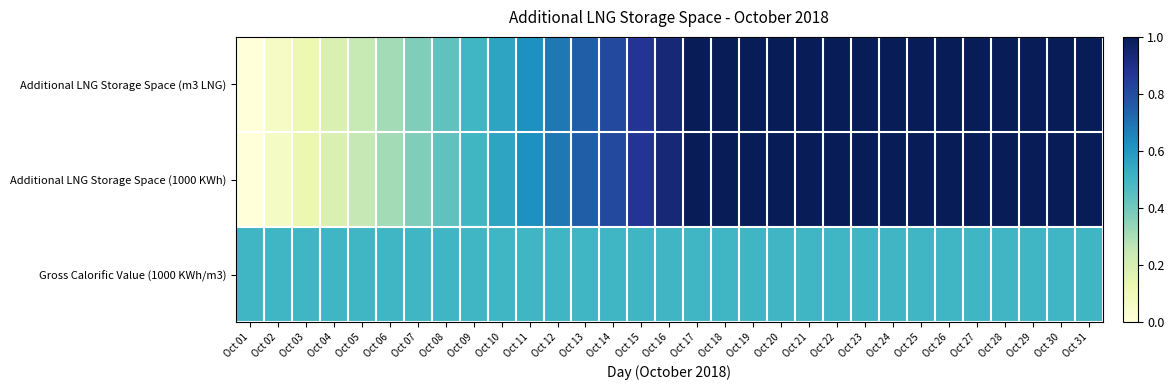

Reading left to right, extract all data points from this chart.

Additional LNG Storage Space (m3 LNG): Oct 01=0.0	Oct 02=0.1	Oct 03=0.1	Oct 04=0.2	Oct 05=0.2	Oct 06=0.3	Oct 07=0.4	Oct 08=0.4	Oct 09=0.5	Oct 10=0.6	Oct 11=0.6	Oct 12=0.7	Oct 13=0.7	Oct 14=0.8	Oct 15=0.9	Oct 16=0.9	Oct 17=1.0	Oct 18=1.0	Oct 19=1.0	Oct 20=1.0	Oct 21=1.0	Oct 22=1.0	Oct 23=1.0	Oct 24=1.0	Oct 25=1.0	Oct 26=1.0	Oct 27=1.0	Oct 28=1.0	Oct 29=1.0	Oct 30=1.0	Oct 31=1.0
Additional LNG Storage Space (1000 KWh): Oct 01=0.0	Oct 02=0.1	Oct 03=0.1	Oct 04=0.2	Oct 05=0.3	Oct 06=0.3	Oct 07=0.4	Oct 08=0.4	Oct 09=0.5	Oct 10=0.6	Oct 11=0.6	Oct 12=0.7	Oct 13=0.7	Oct 14=0.8	Oct 15=0.9	Oct 16=0.9	Oct 17=1.0	Oct 18=1.0	Oct 19=1.0	Oct 20=1.0	Oct 21=1.0	Oct 22=1.0	Oct 23=1.0	Oct 24=1.0	Oct 25=1.0	Oct 26=1.0	Oct 27=1.0	Oct 28=1.0	Oct 29=1.0	Oct 30=1.0	Oct 31=1.0
Gross Calorific Value (1000 KWh/m3): Oct 01=0.5	Oct 02=0.5	Oct 03=0.5	Oct 04=0.5	Oct 05=0.5	Oct 06=0.5	Oct 07=0.5	Oct 08=0.5	Oct 09=0.5	Oct 10=0.5	Oct 11=0.5	Oct 12=0.5	Oct 13=0.5	Oct 14=0.5	Oct 15=0.5	Oct 16=0.5	Oct 17=0.5	Oct 18=0.5	Oct 19=0.5	Oct 20=0.5	Oct 21=0.5	Oct 22=0.5	Oct 23=0.5	Oct 24=0.5	Oct 25=0.5	Oct 26=0.5	Oct 27=0.5	Oct 28=0.5	Oct 29=0.5	Oct 30=0.5	Oct 31=0.5